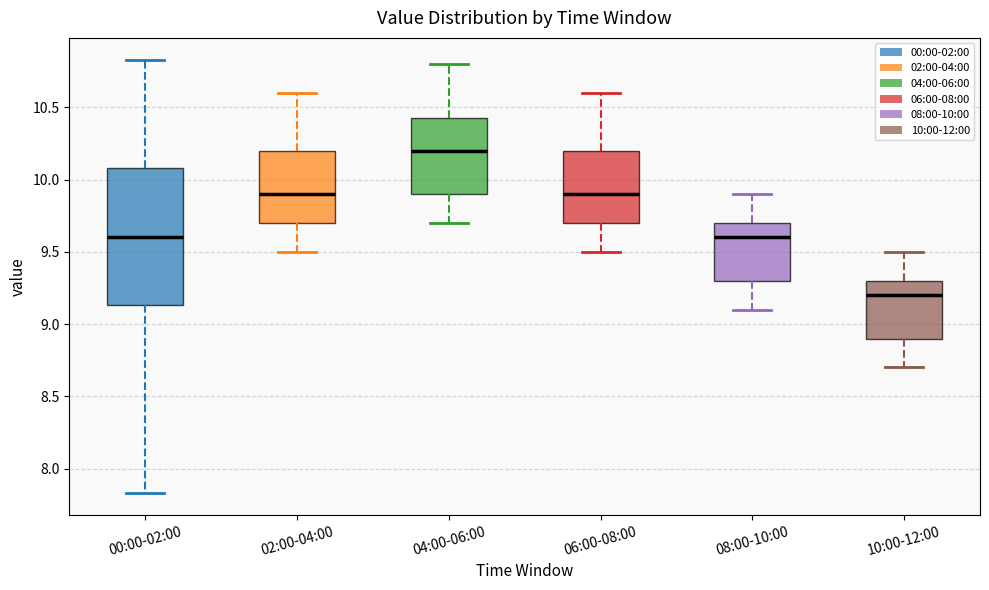

Reading left to right, transcribe this box plot: for each box, give where its median line is, the range the box spans, and where its two whiskers end, as read against the y-axis. The values are not printed on the chart, so give them approximately, as read against the axis.

00:00-02:00: median 9.60, box 9.15 to 10.10, whiskers 7.85 to 10.85
02:00-04:00: median 9.90, box 9.70 to 10.20, whiskers 9.50 to 10.60
04:00-06:00: median 10.20, box 9.90 to 10.45, whiskers 9.70 to 10.80
06:00-08:00: median 9.90, box 9.70 to 10.20, whiskers 9.50 to 10.60
08:00-10:00: median 9.60, box 9.30 to 9.70, whiskers 9.10 to 9.90
10:00-12:00: median 9.20, box 8.90 to 9.30, whiskers 8.70 to 9.50